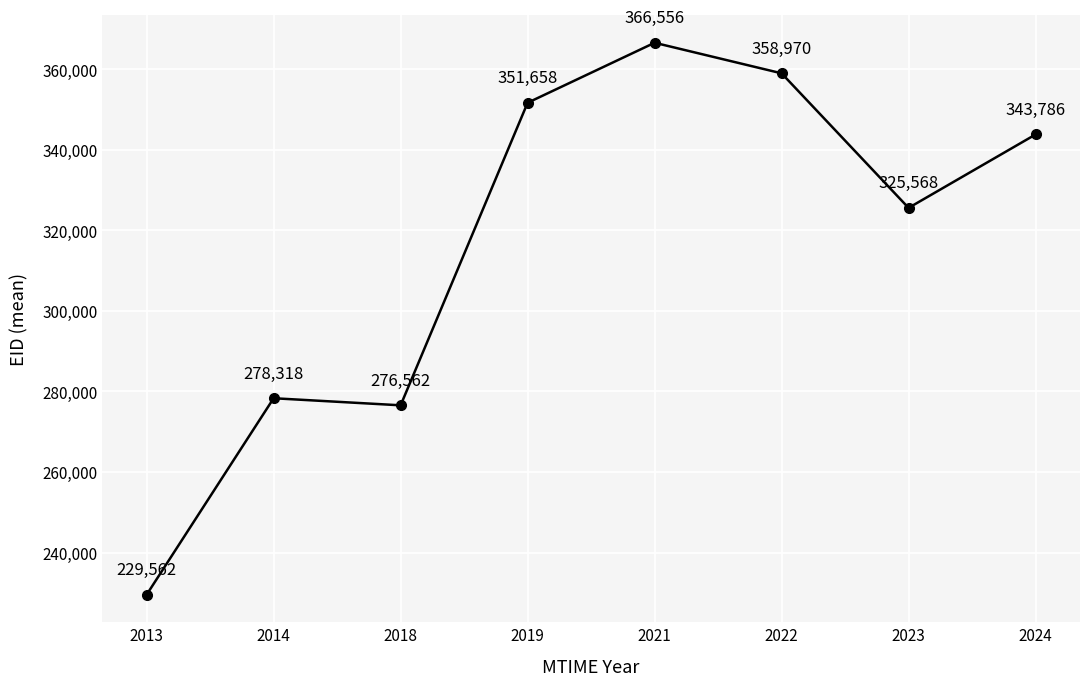

What is the difference between the maximum and minimum values?

136994.0